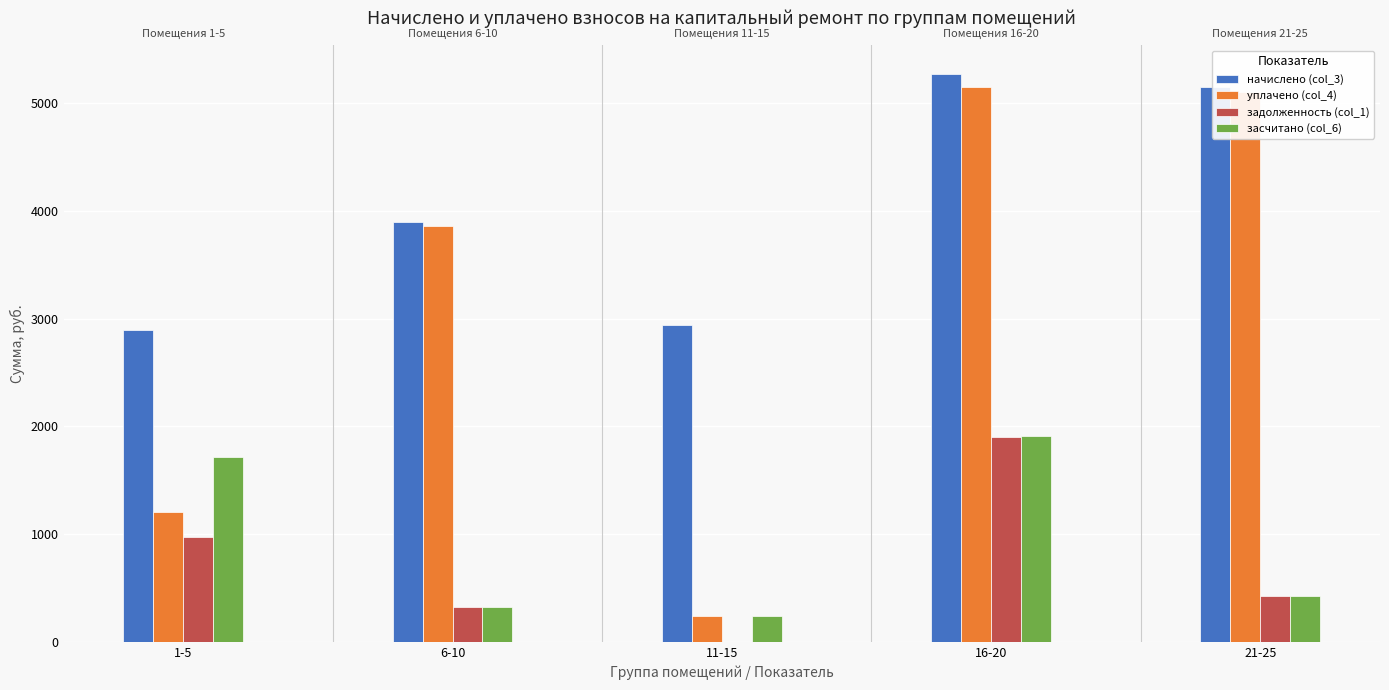

At which category does the chart reach its peak across all series?

16-20